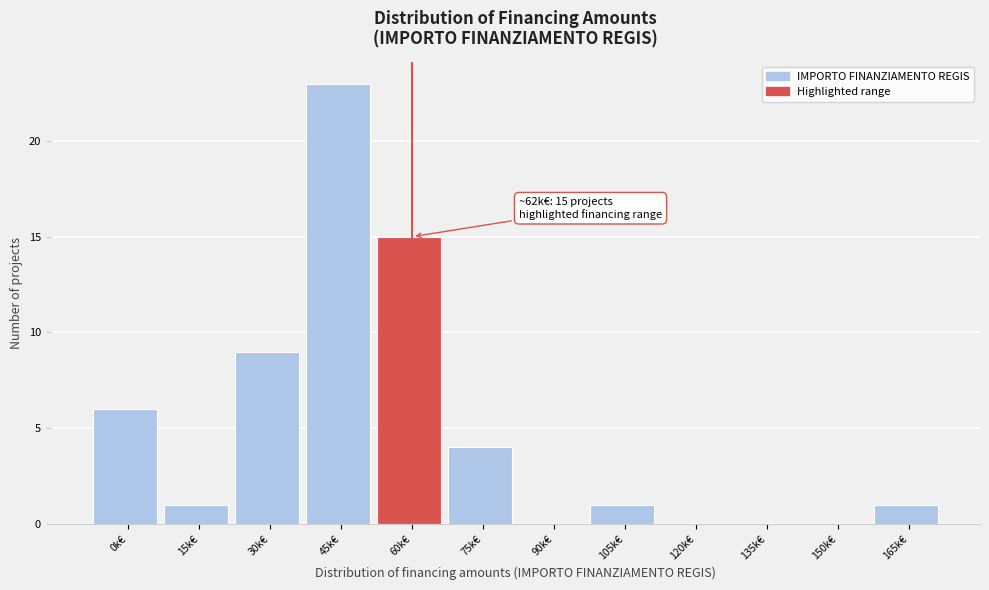

Reading left to right, extract all data points from this chart.

0k€=6	15k€=1	30k€=9	45k€=23	60k€=15	75k€=4	90k€=0	105k€=1	120k€=0	135k€=0	150k€=0	165k€=1